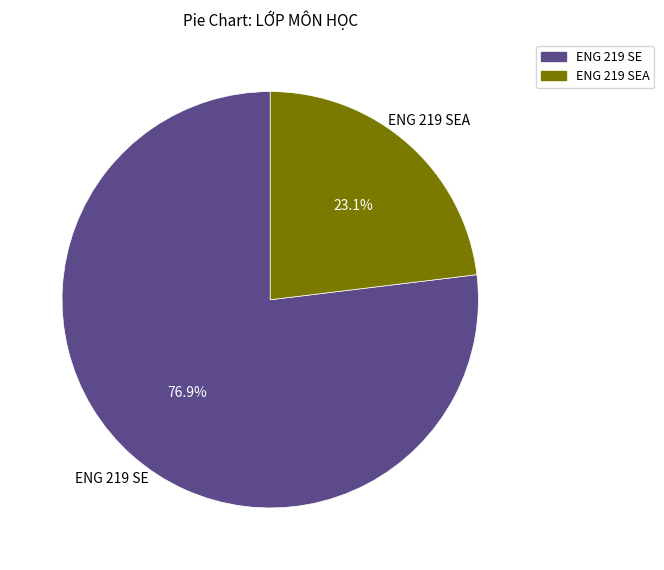

To the nearest percent, what is the difference between the largest and smallest slice percentages?

54%